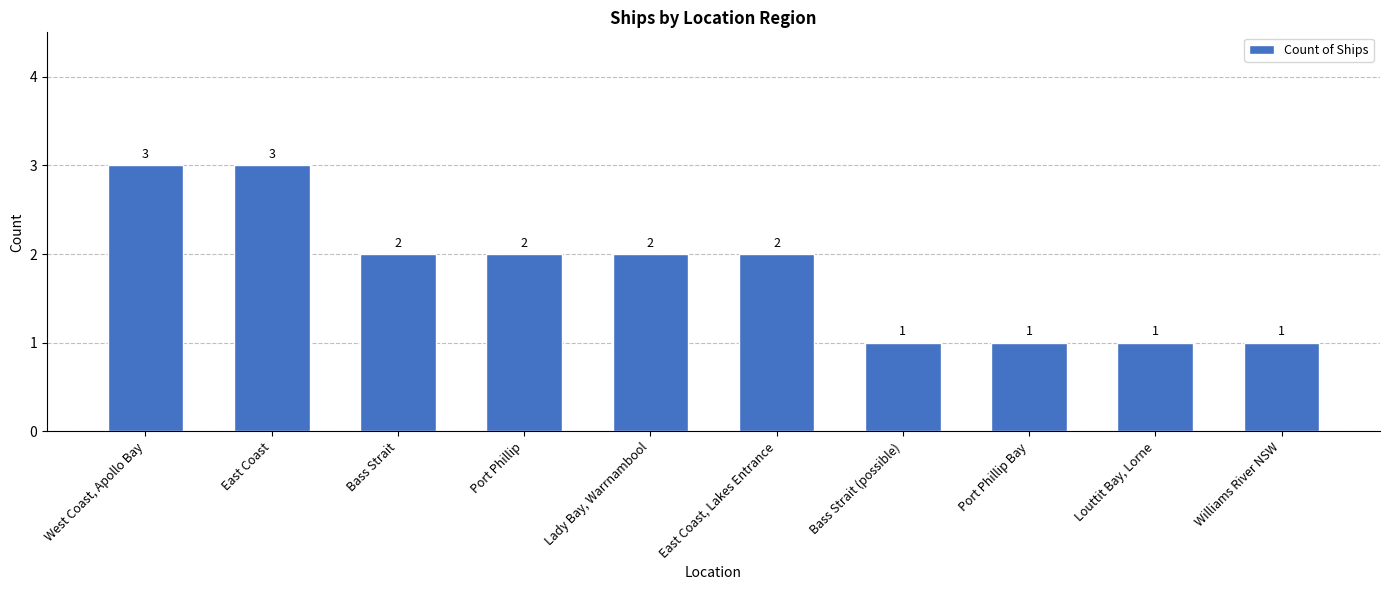

What is the sum of all values?

18